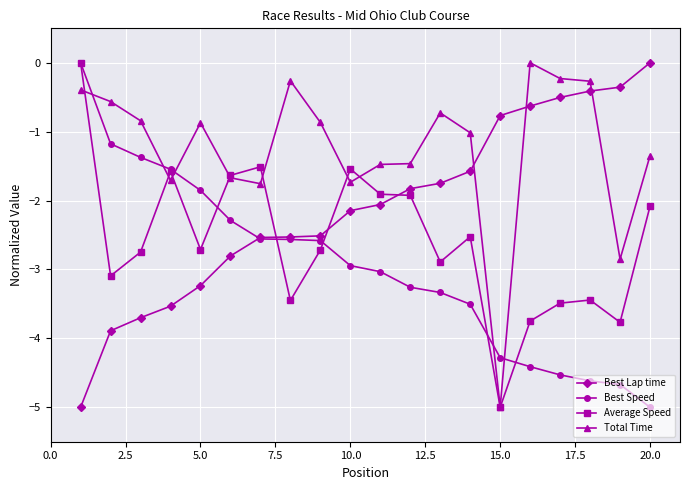

What is the minimum value for Best Lap time?

-5.0